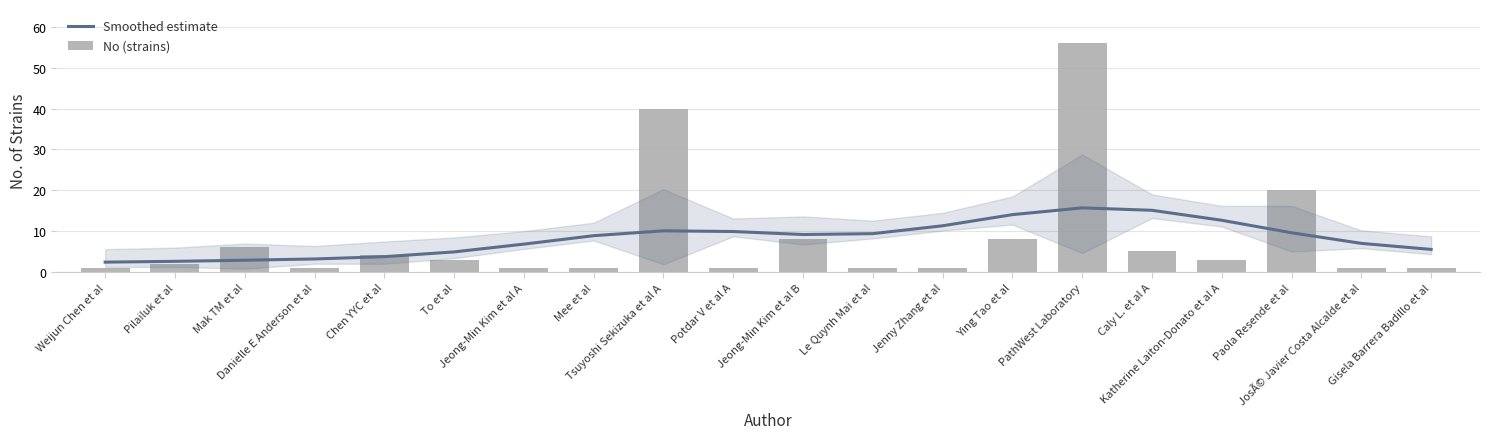

Count the number of data series in this chart.

2